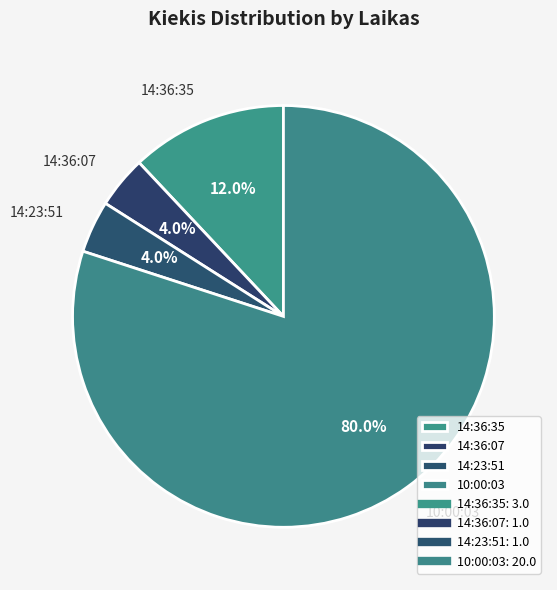

What percentage is the 14:23:51 slice, to the nearest percent?

4%